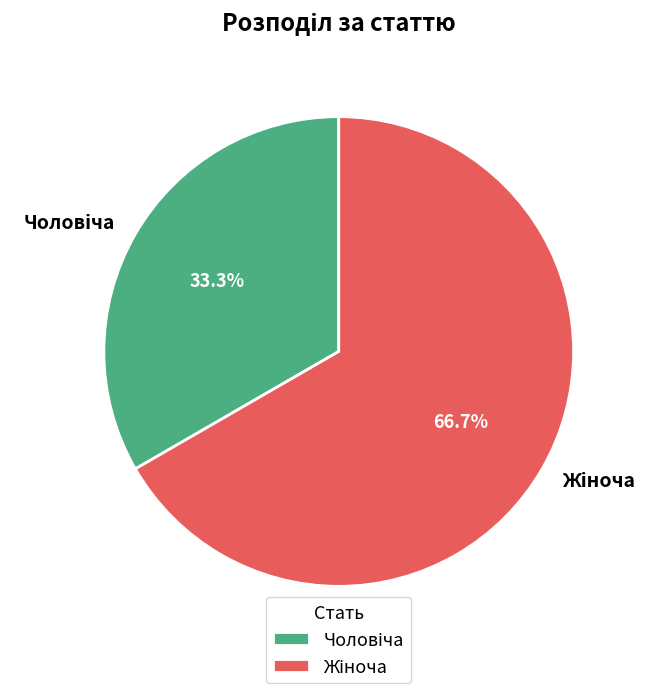

Is there any slice that represents more than half of the pie?

Yes